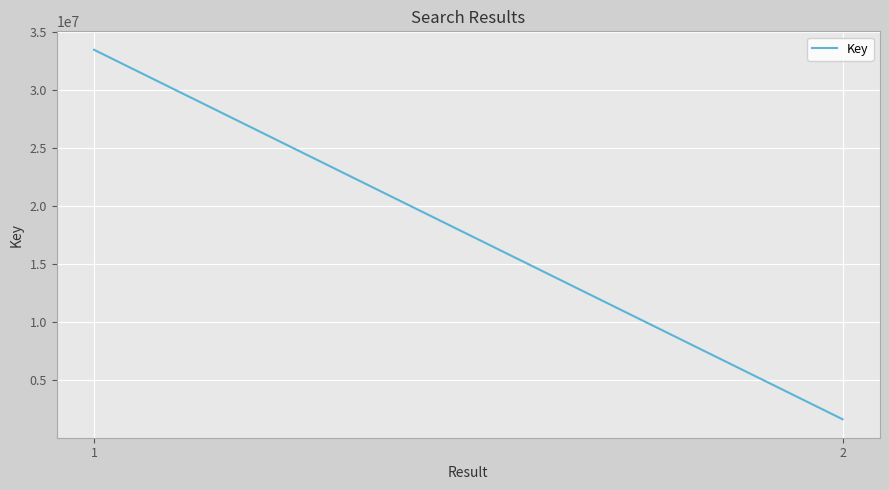

What is the value of the 1st point from the left?

33484821